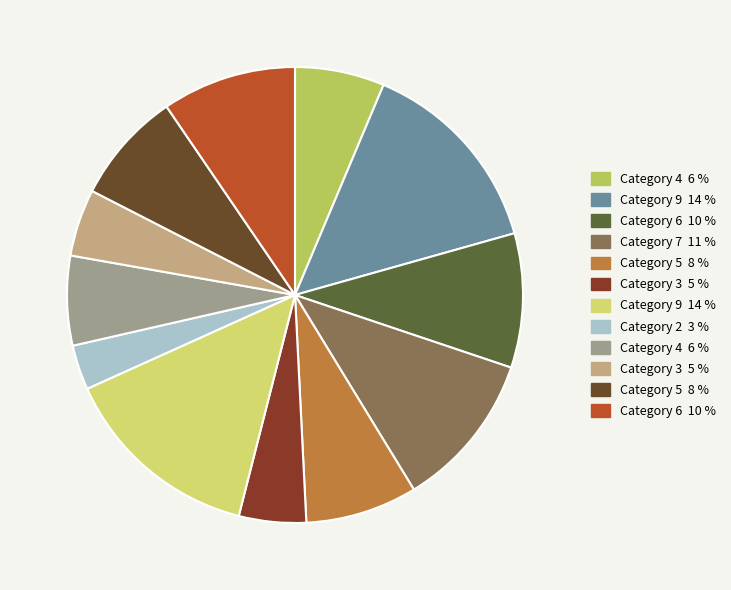

How many segments does this pie chart have?

12